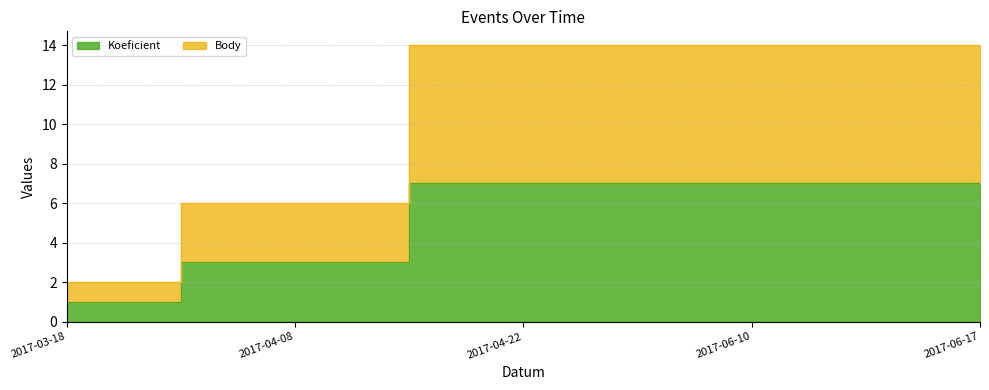

Count the Body values in the range 6 to 14.

4